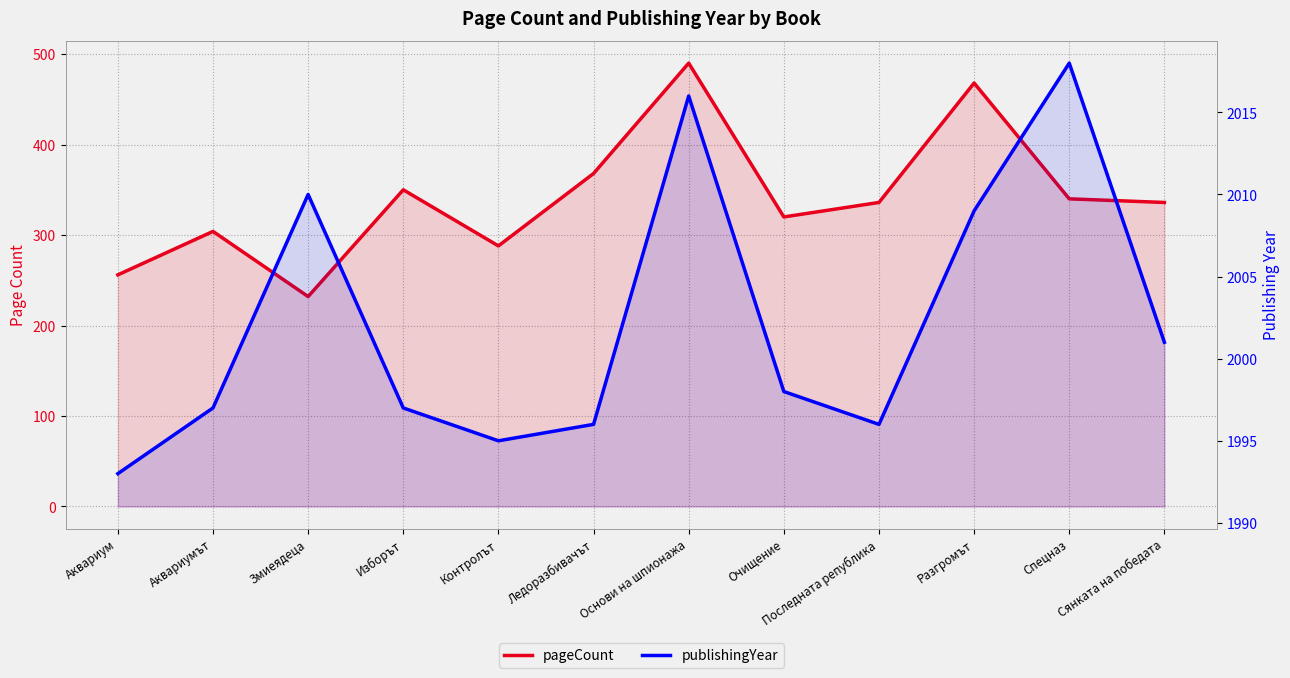

Which series has the largest range (max minus min)?

pageCount